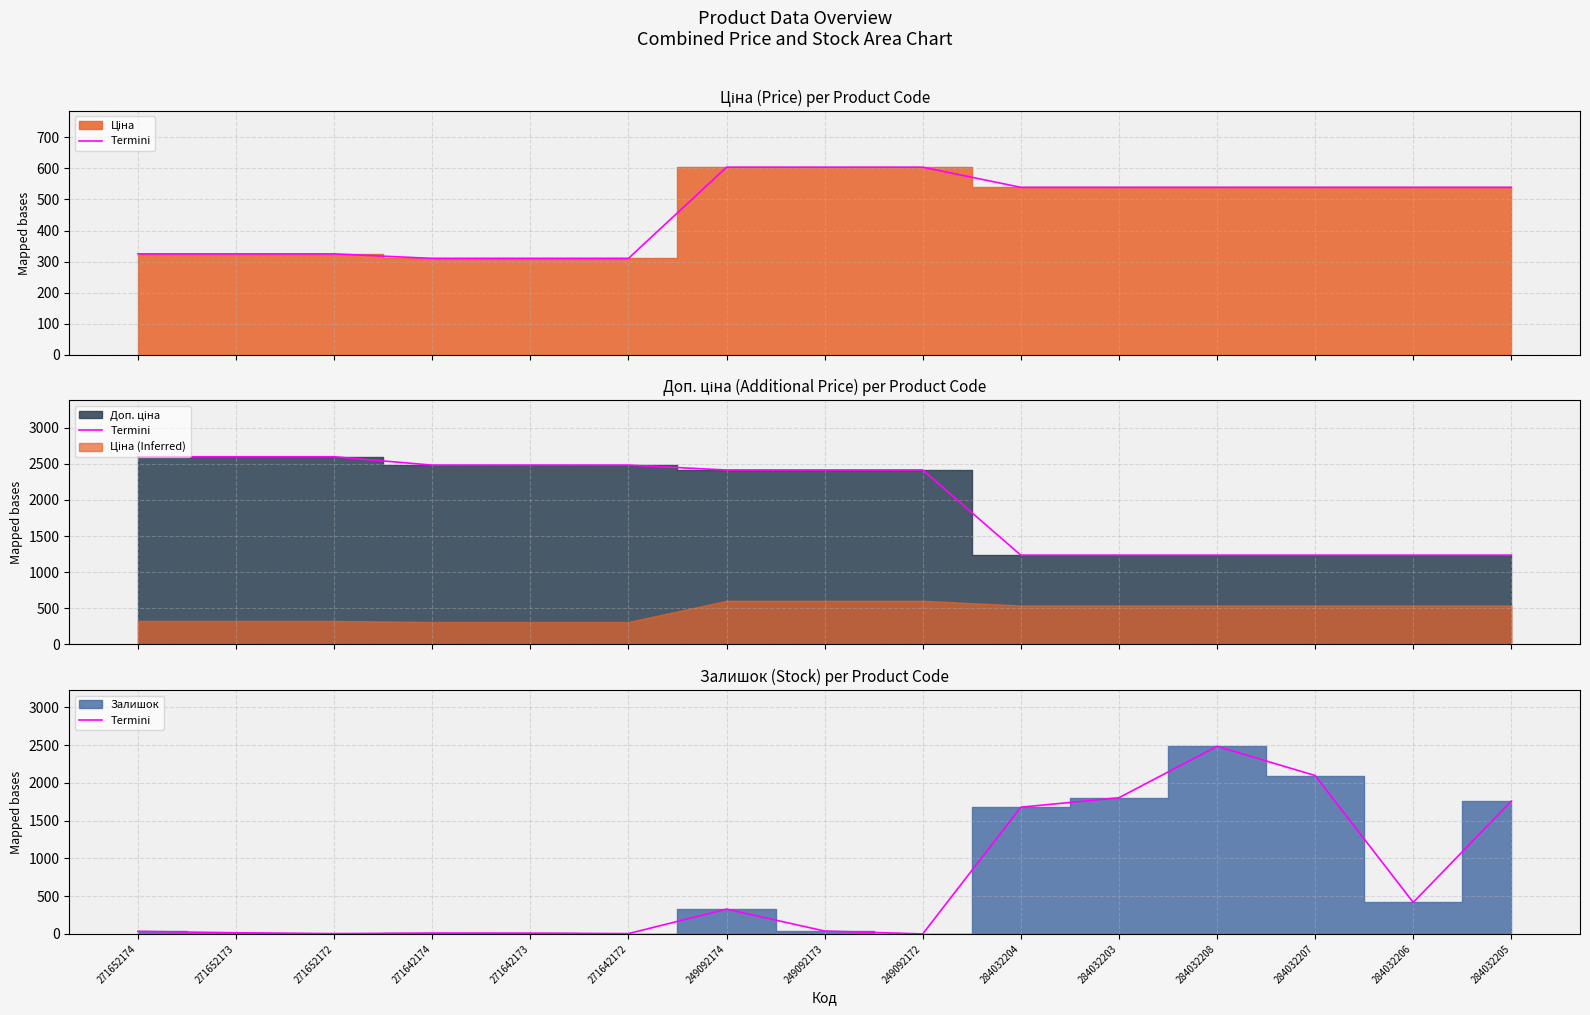

What is the change in value from 271642174 to 249092173?

+27